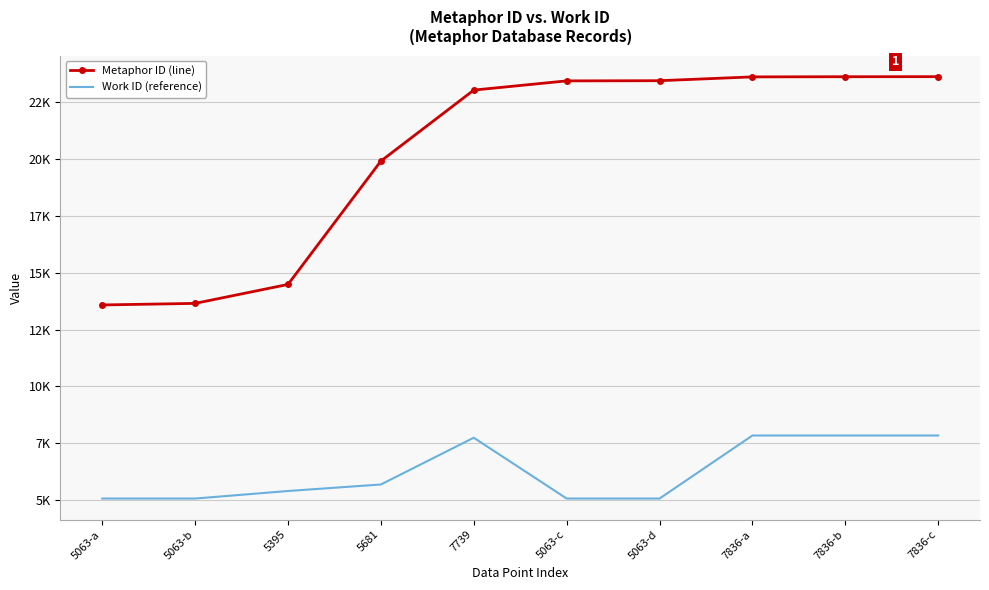

What is the sum of the Metaphor ID (line) values at 7836-a and 5063-c?

47052